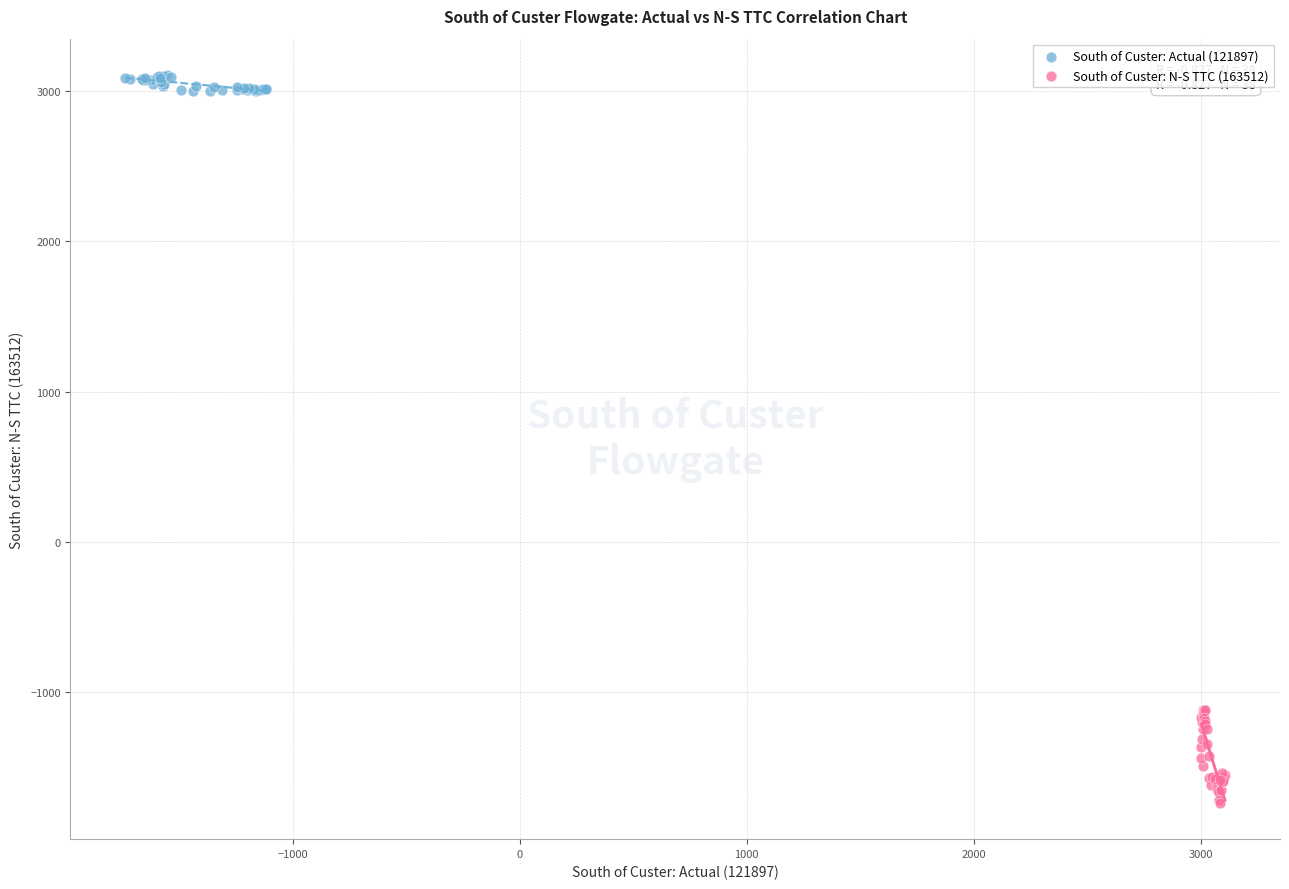

What are all the series names shown in the legend?

South of Custer: Actual (121897), South of Custer: N-S TTC (163512)